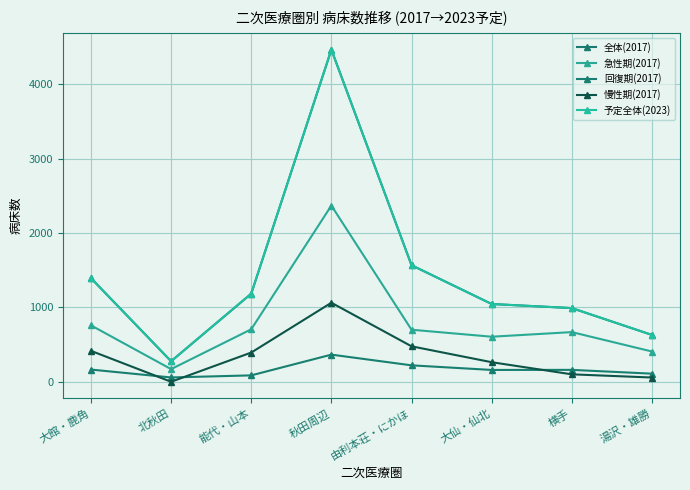

Which category has the highest value in the 全体(2017) series?

秋田周辺